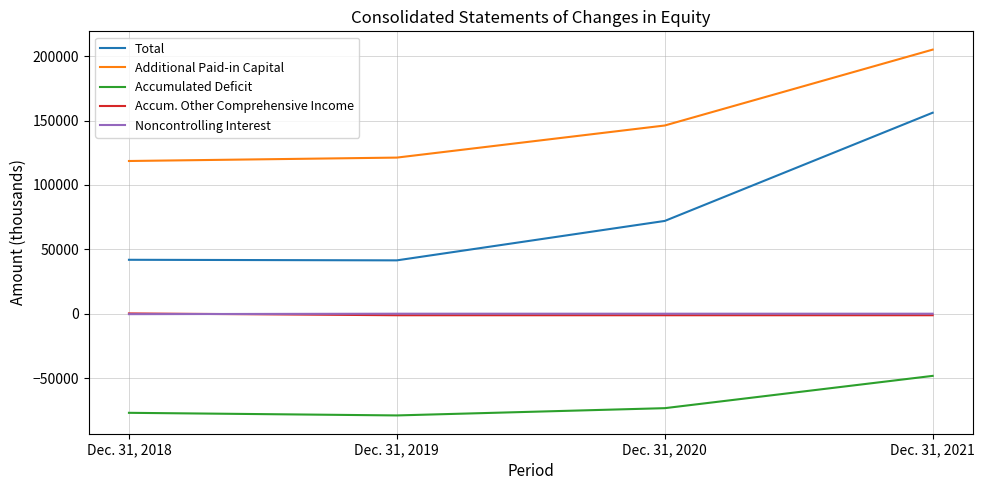

Which series changed the most between Dec. 31, 2019 and Dec. 31, 2021?

Total